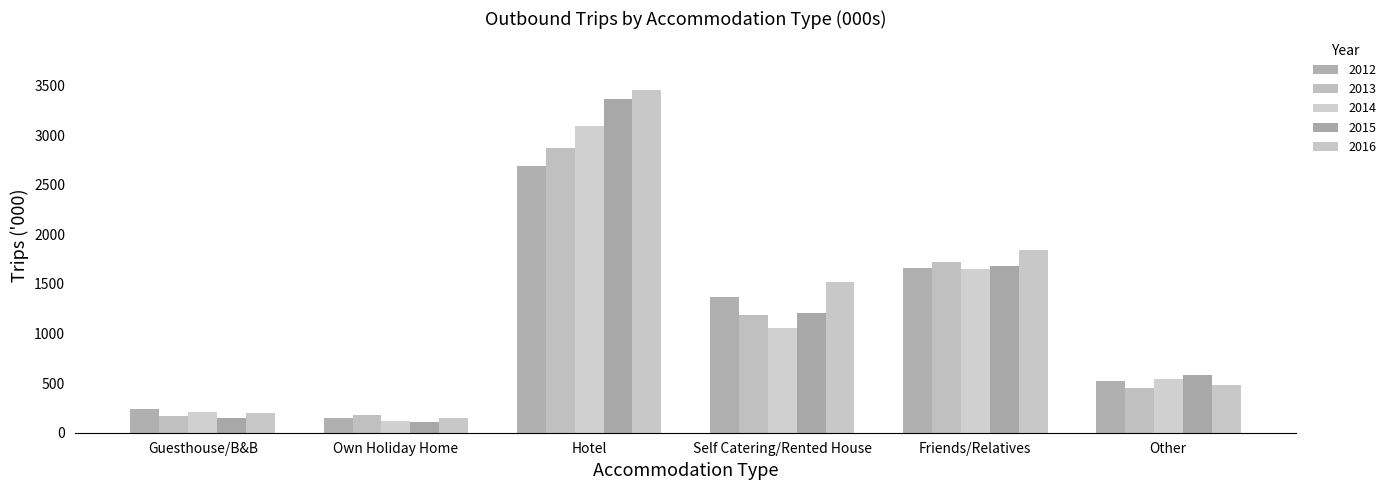

Which series has the widest spread of values?

2016